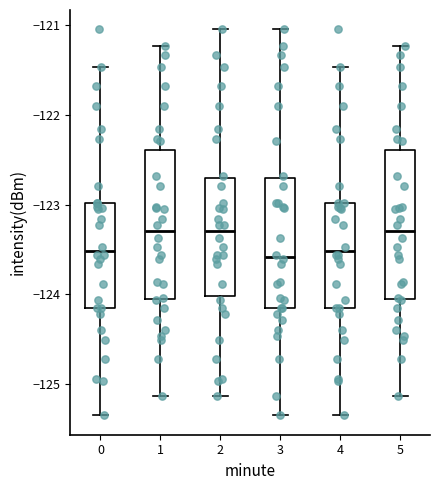

Where does the upper whisker of the box at x = 5 end on the y-axis? The values are not printed on the chart, so give them approximately, as read against the axis.

-121.2